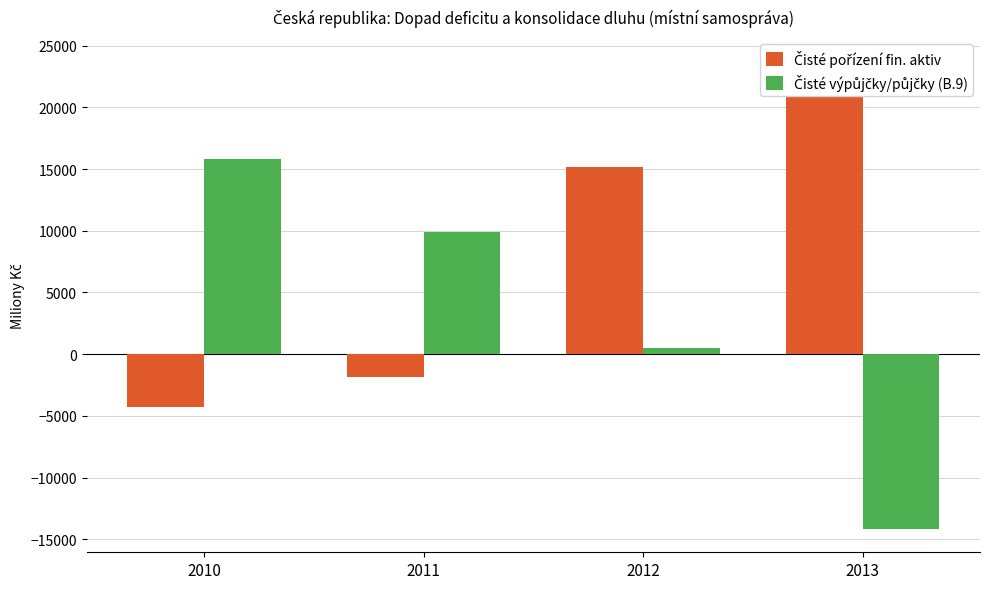

The value of Čisté pořízení fin. aktiv at 2012 is 27288. True or false?

False